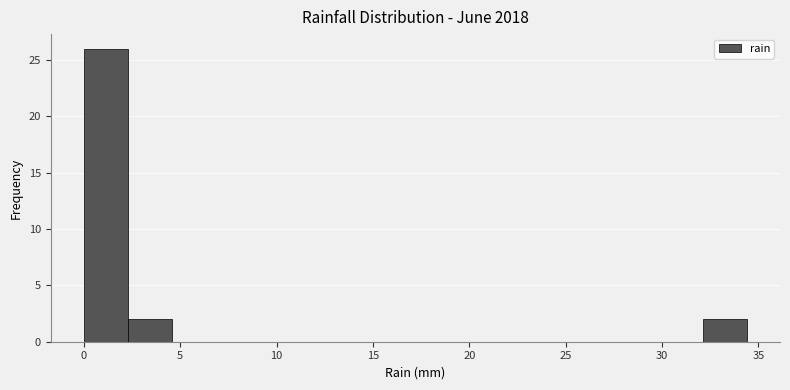

Reading left to right, list every bar in this chart as the range it spans on the x-axis followed by its height. Neither the bar edges nor the heights are printed on the chart, so give them approximately, as read against the axes.

0.0 to 2.5: 26
2.5 to 4.5: 2
4.5 to 7.0: 0
7.0 to 9.0: 0
9.0 to 11.5: 0
11.5 to 14.0: 0
14.0 to 16.0: 0
16.0 to 18.5: 0
18.5 to 20.5: 0
20.5 to 23.0: 0
23.0 to 25.0: 0
25.0 to 27.5: 0
27.5 to 30.0: 0
30.0 to 32.0: 0
32.0 to 34.5: 2